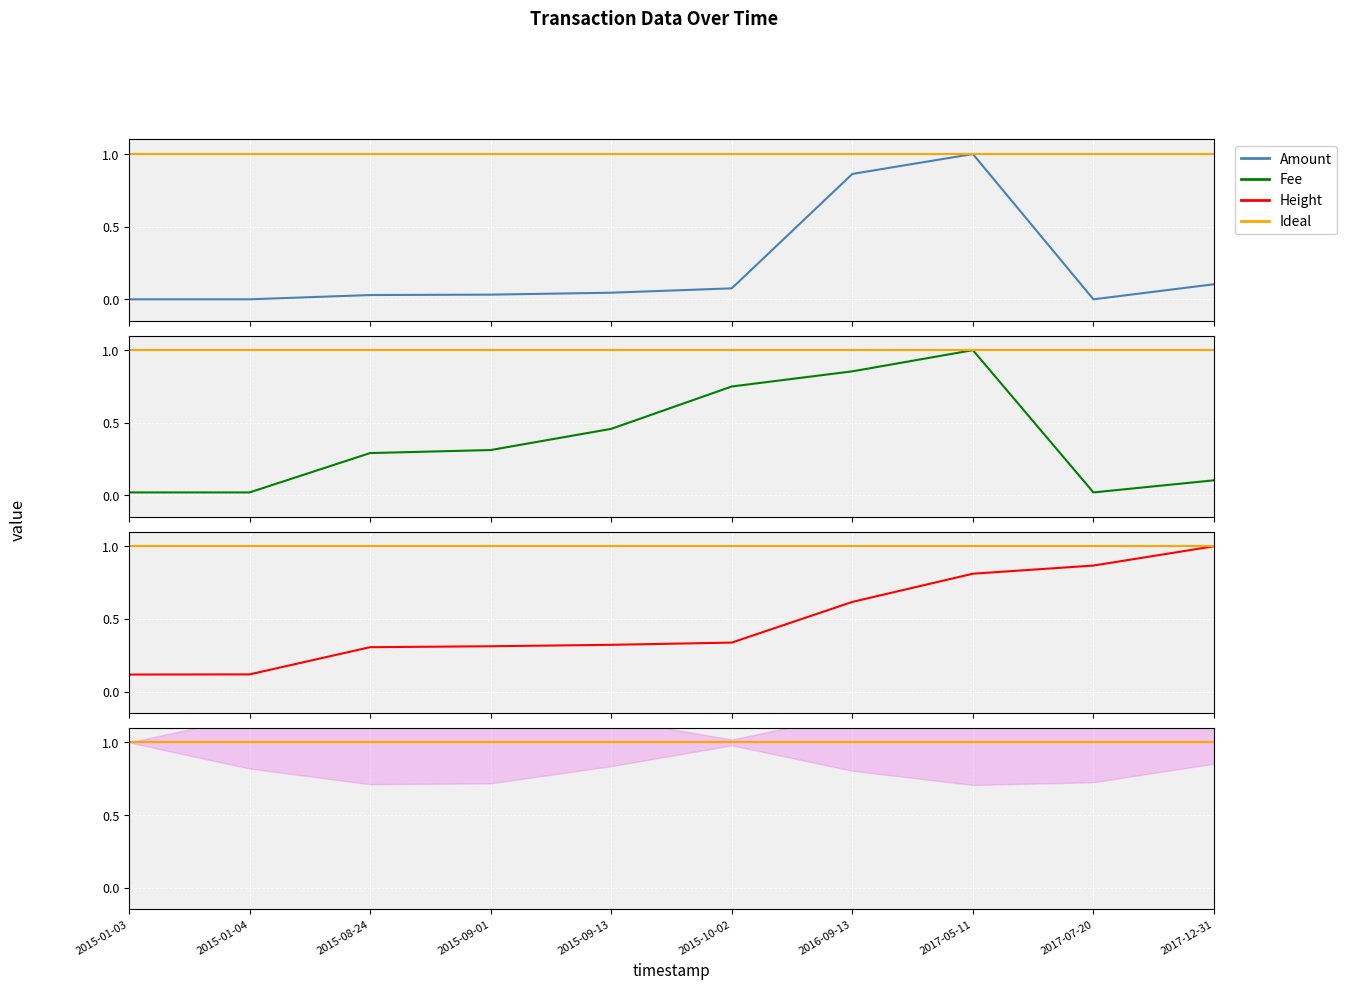

What is the average value of the Ideal series?

1.0